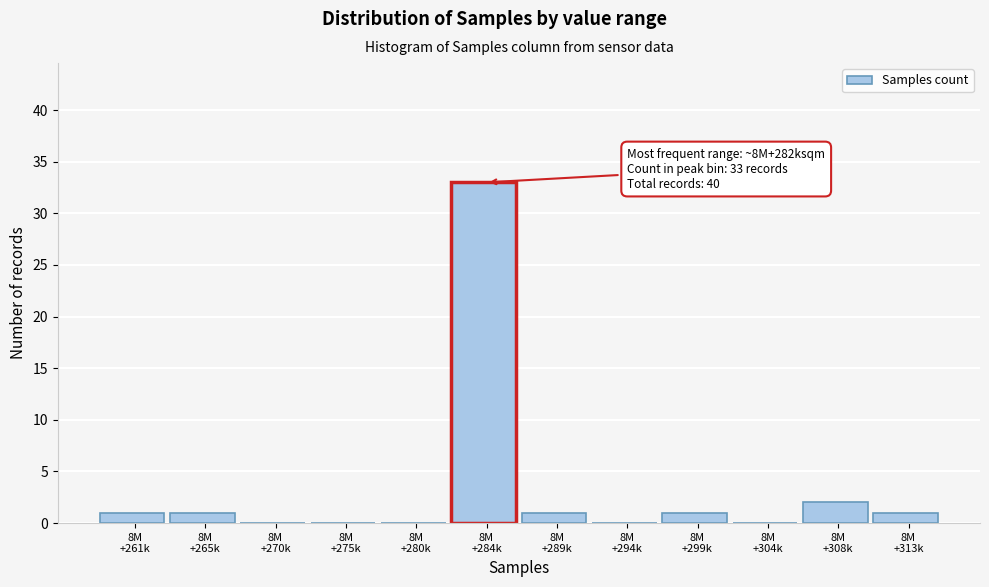

What is the sum of all values?

40